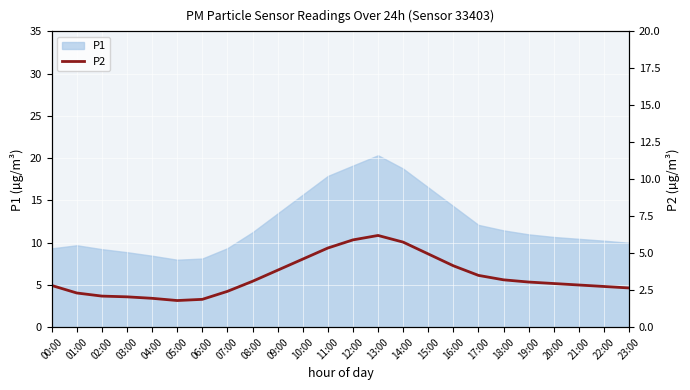

What is the label of the 6th point from the left?

05:00